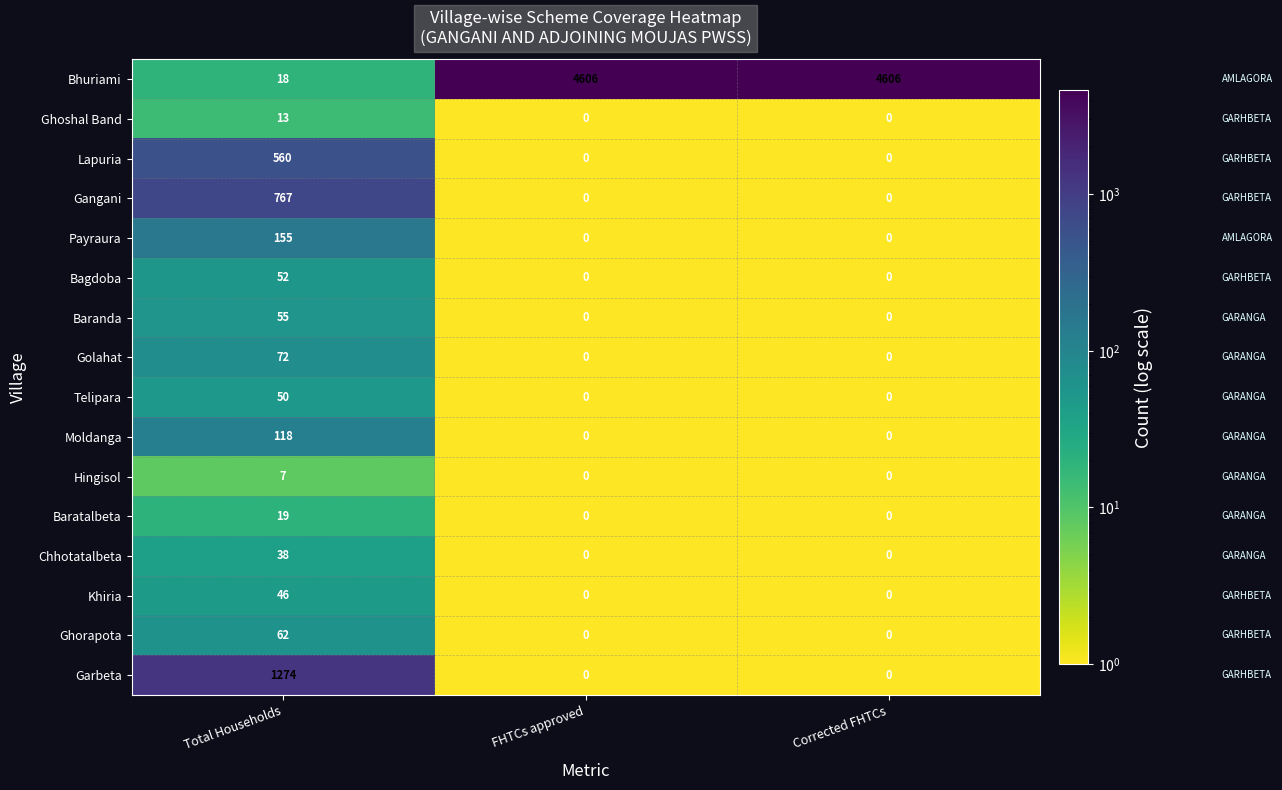

Which series changed the most between Total Households and FHTCs approved?

Bhuriami